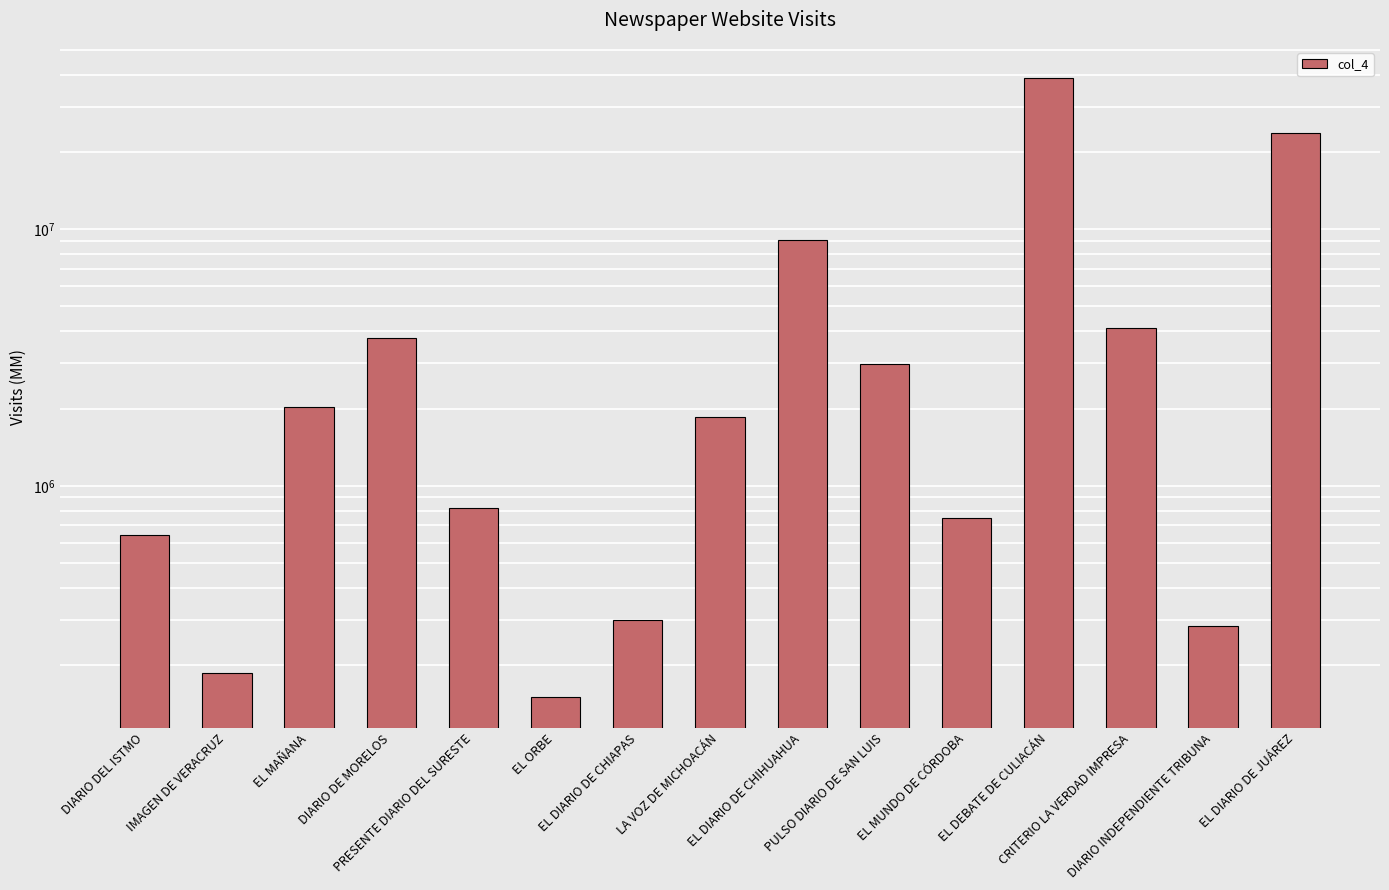

True or false: the data shows 2993328 at PULSO DIARIO DE SAN LUIS.

True